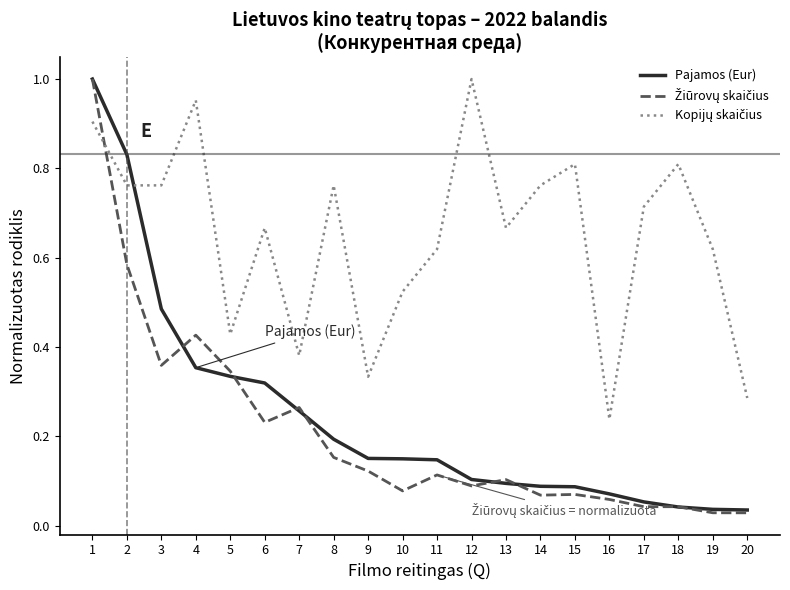

Between 1 and 4, which series saw the biggest shift?

Pajamos (Eur)